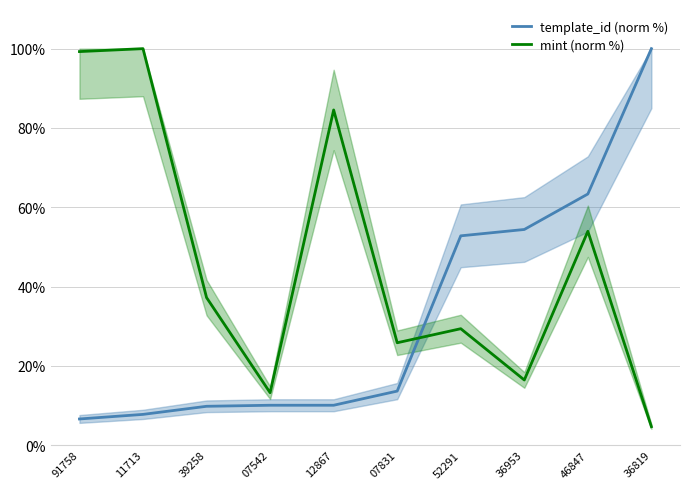

What is the total value across all series at 36953?

70.8